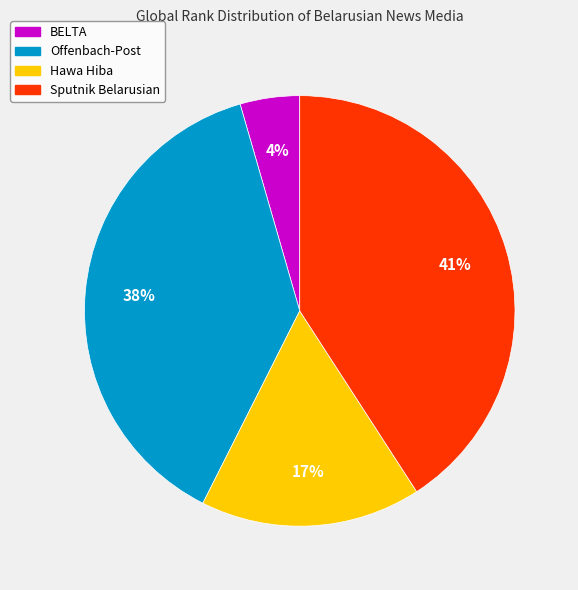

Rank the categories by value from lowest to highest.

BELTA, Hawa Hiba, Offenbach-Post, Sputnik Belarusian